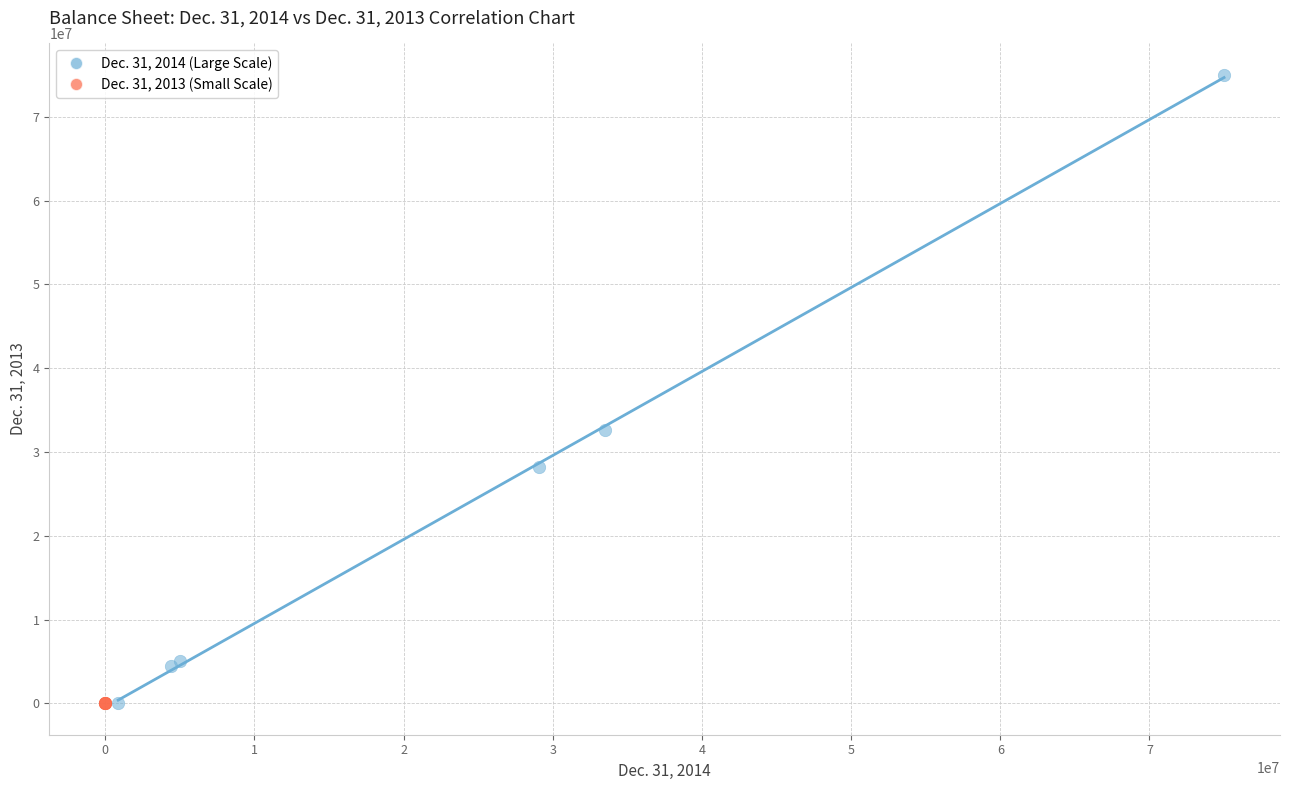

Which series contains the highest Y value?

Dec. 31, 2014 (Large Scale)